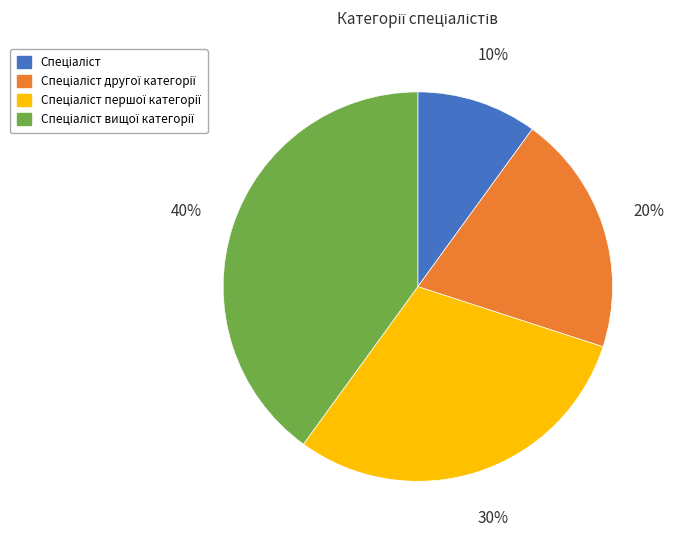

Does any single category account for the majority?

No